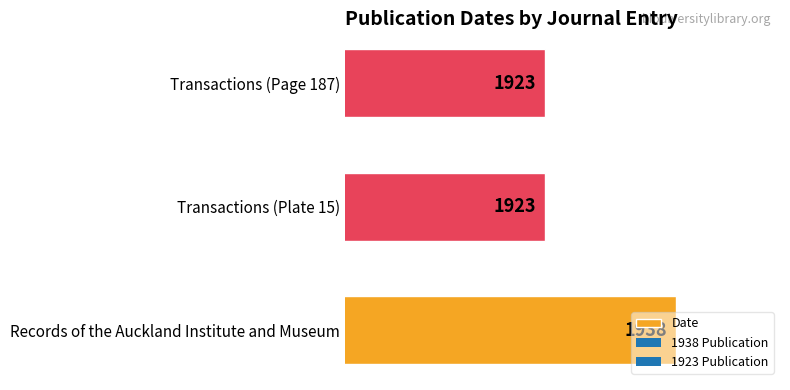

What is the difference between the values at Transactions (Page 187) and Records of the Auckland Institute and Museum?

15